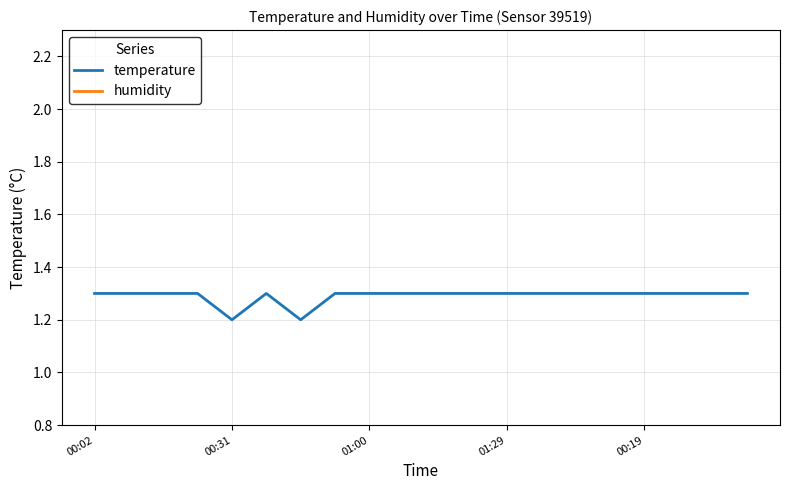

What position from the left is 5?

6